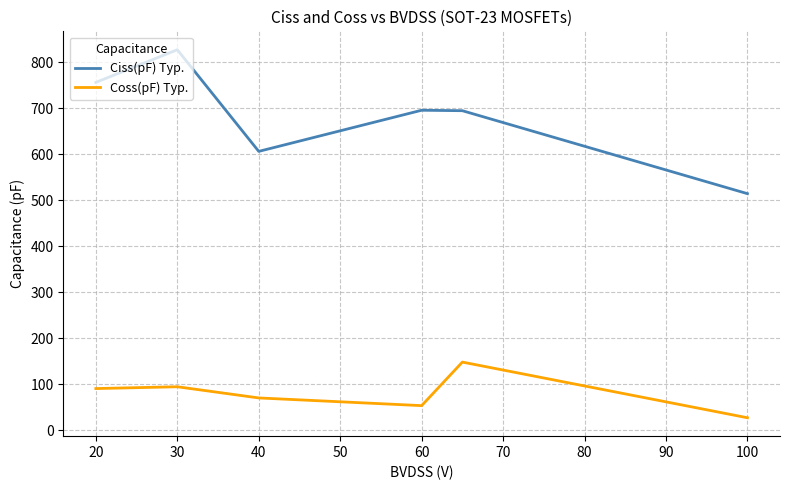

List the series in order of their peak value, highest first.

Ciss(pF) Typ., Coss(pF) Typ.